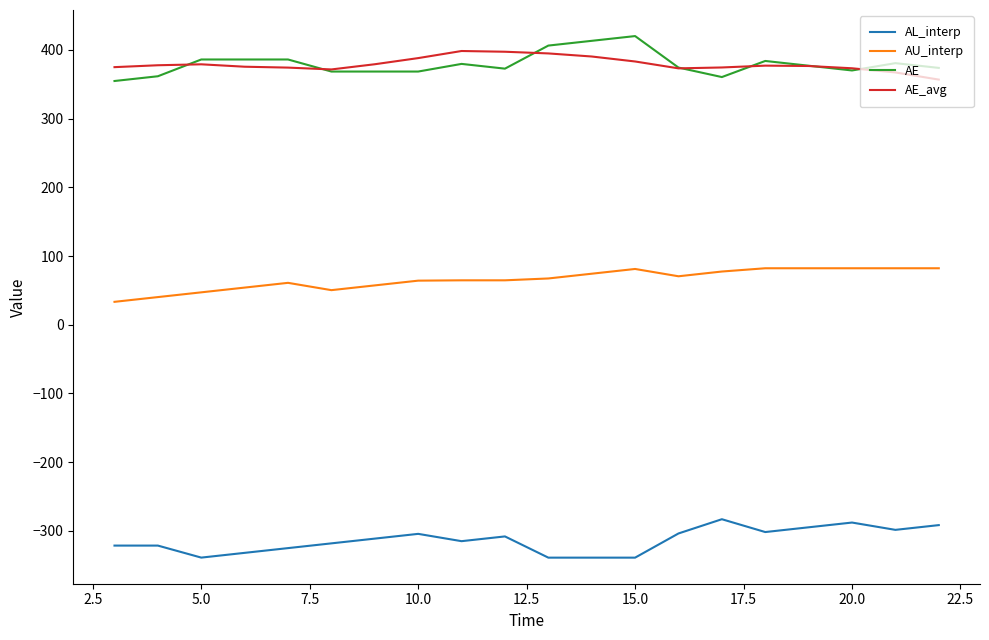

At how many categories does at least one series exceed 241?

20